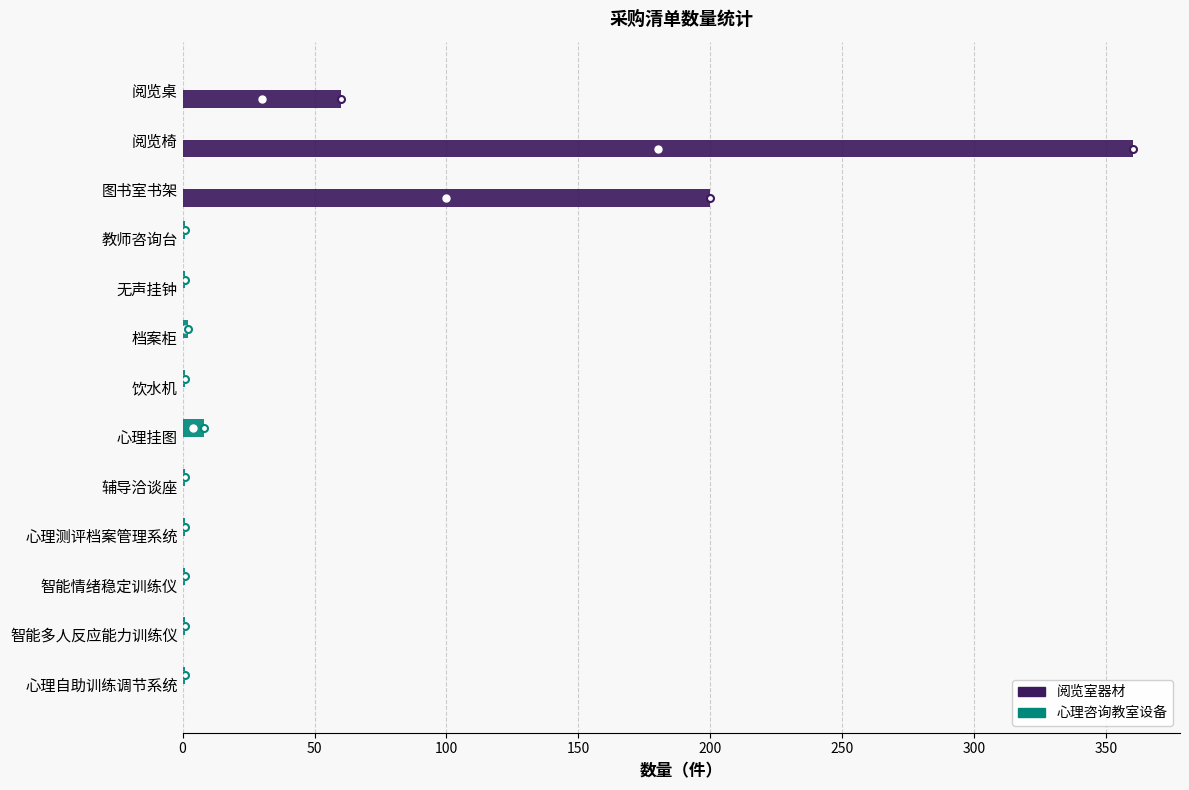

Which label corresponds to the largest value in the chart?

阅览椅